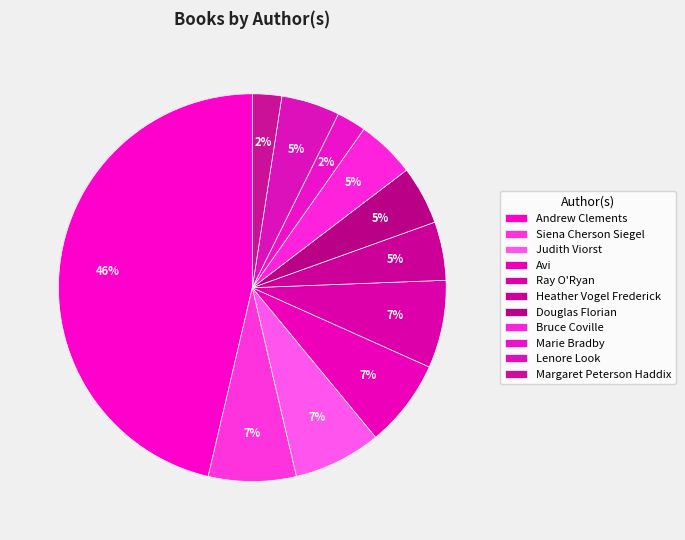

How many slices are in this pie chart?

11